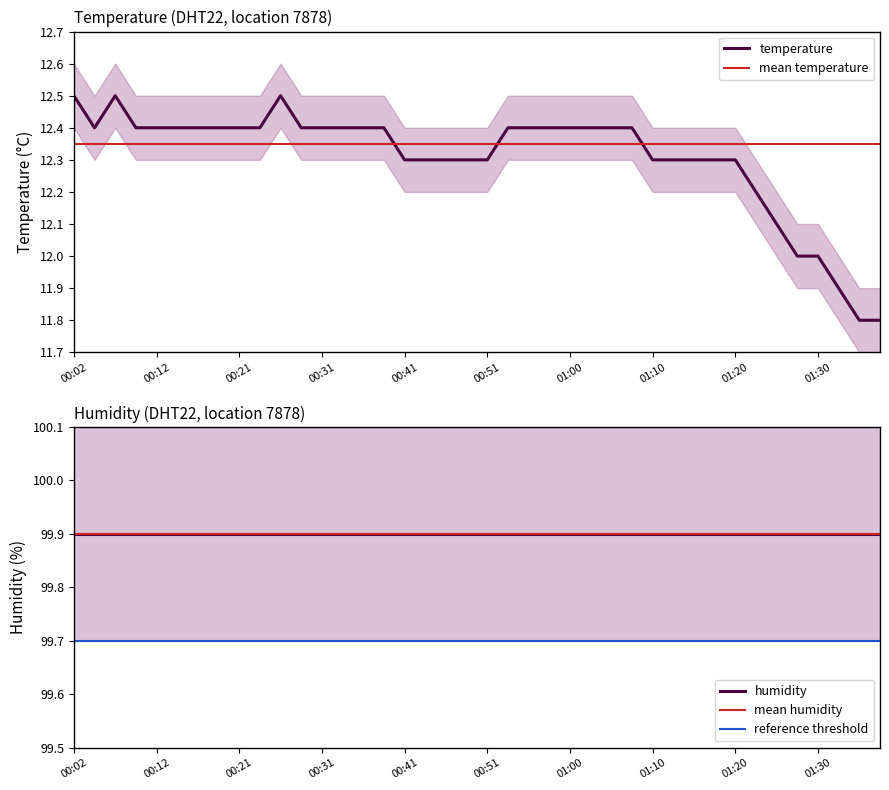

The chart shows a value of 12.3 at 01:17. True or false?

True